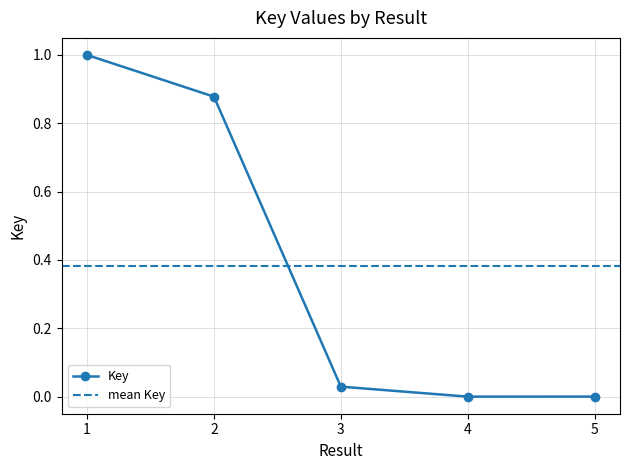

True or false: the data shows 0.6 at 2.

False